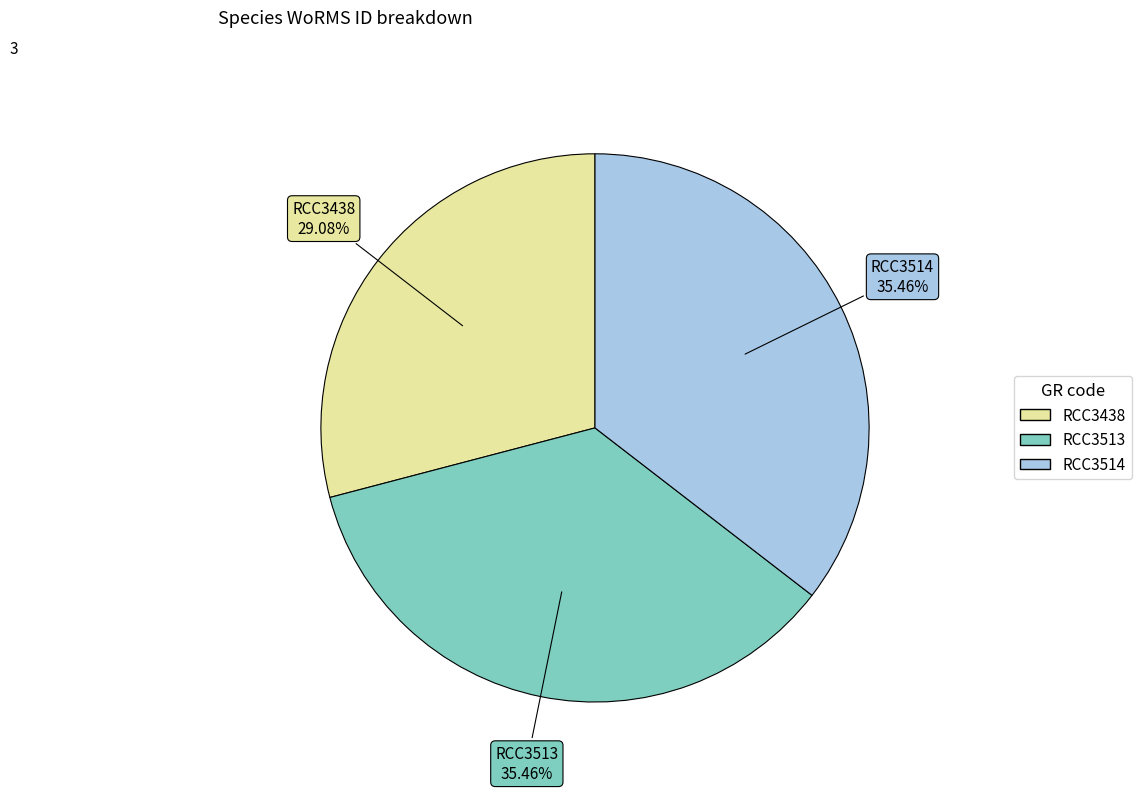

To the nearest percent, what percentage of the pie is RCC3438?

29%